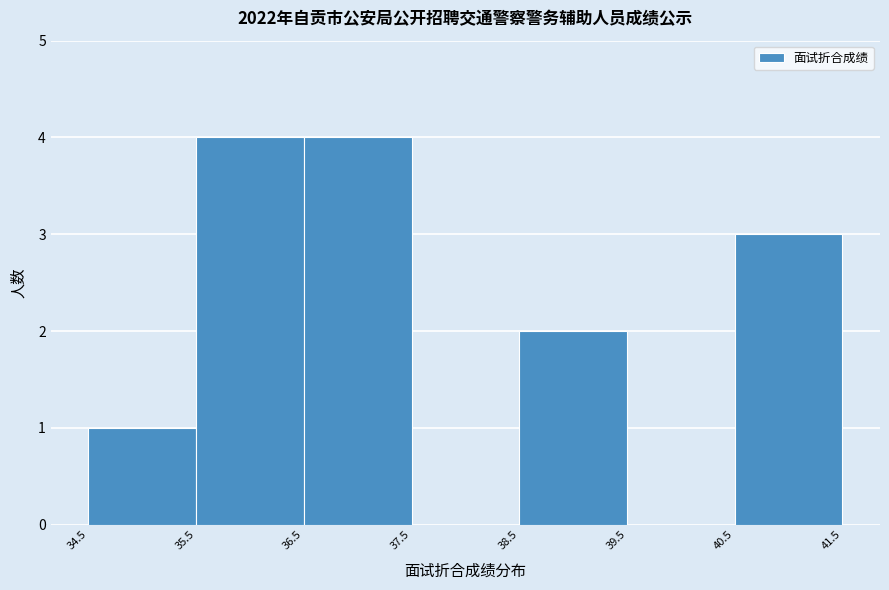

Reading left to right, list every bar in this chart as the range it spans on the x-axis followed by its height. The values are not printed on the chart, so give them approximately, as read against the axis.

34.5 to 35.5: 1
35.5 to 36.5: 4
36.5 to 37.5: 4
37.5 to 38.5: 0
38.5 to 39.5: 2
39.5 to 40.5: 0
40.5 to 41.5: 3